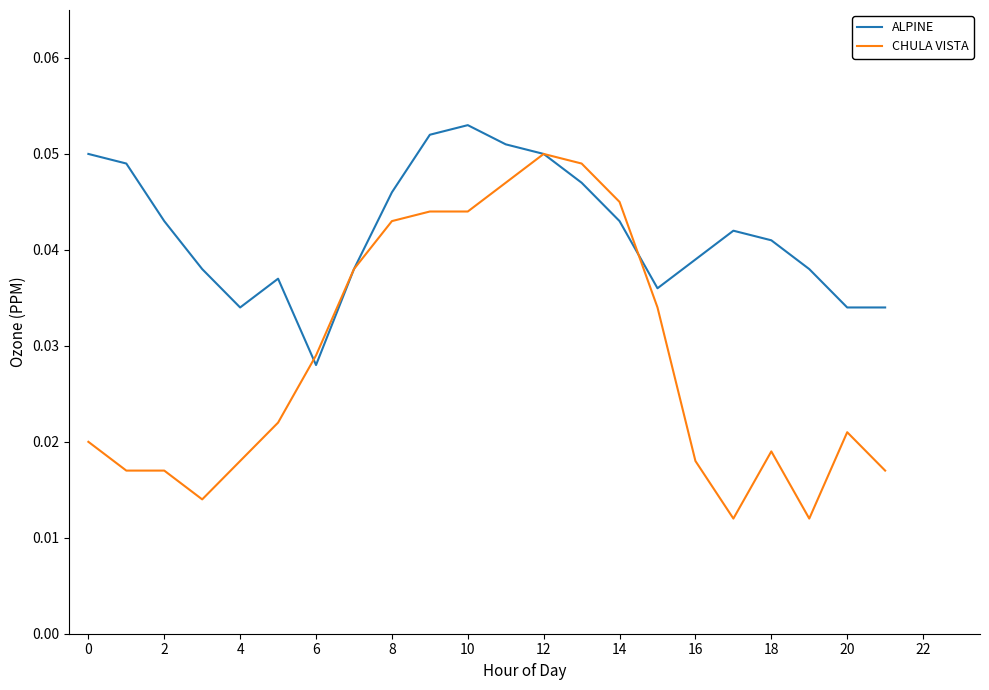

Which series has the largest range (max minus min)?

CHULA VISTA